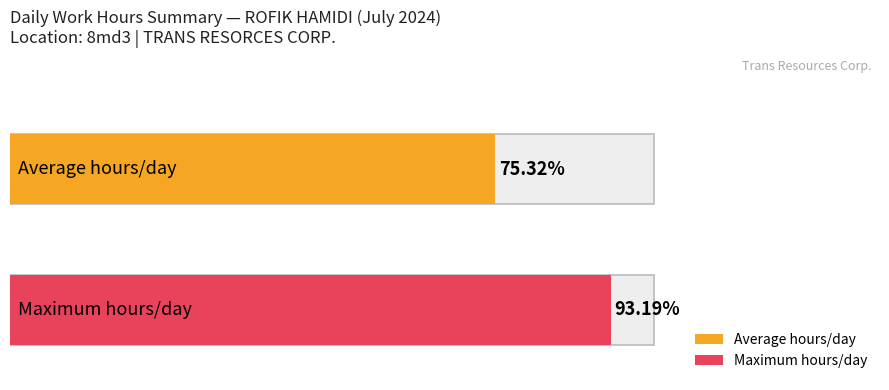

The value of Low (hours worked) at 24 is 8.7. True or false?

False